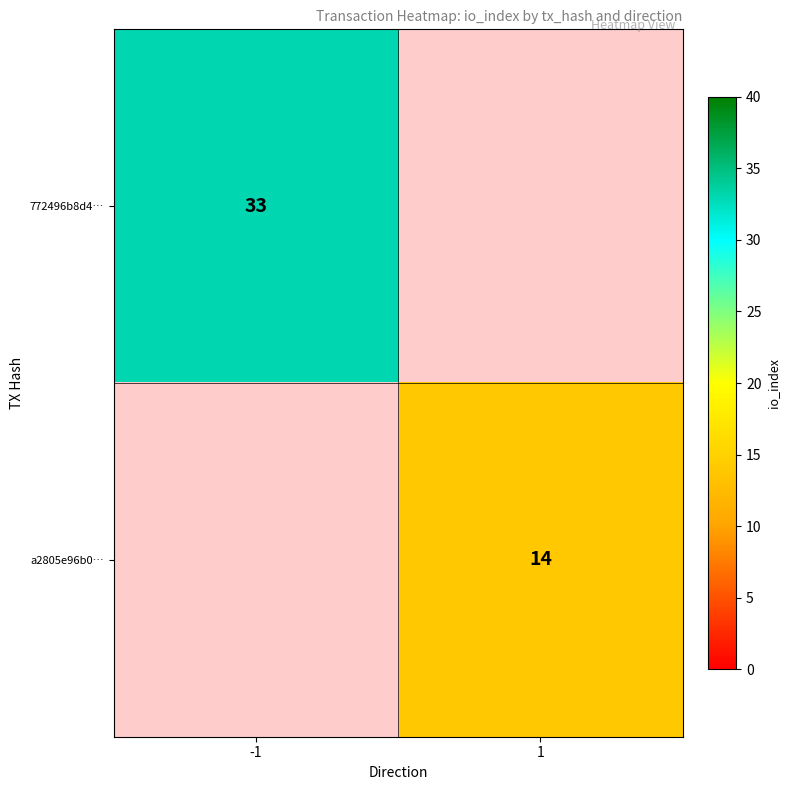

The a2805e96b0… series shows 18 at 1. True or false?

False